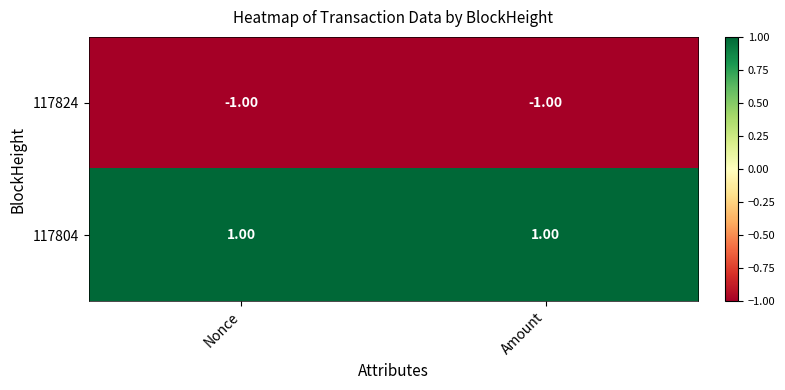

List the series in order of their peak value, highest first.

117804, 117824